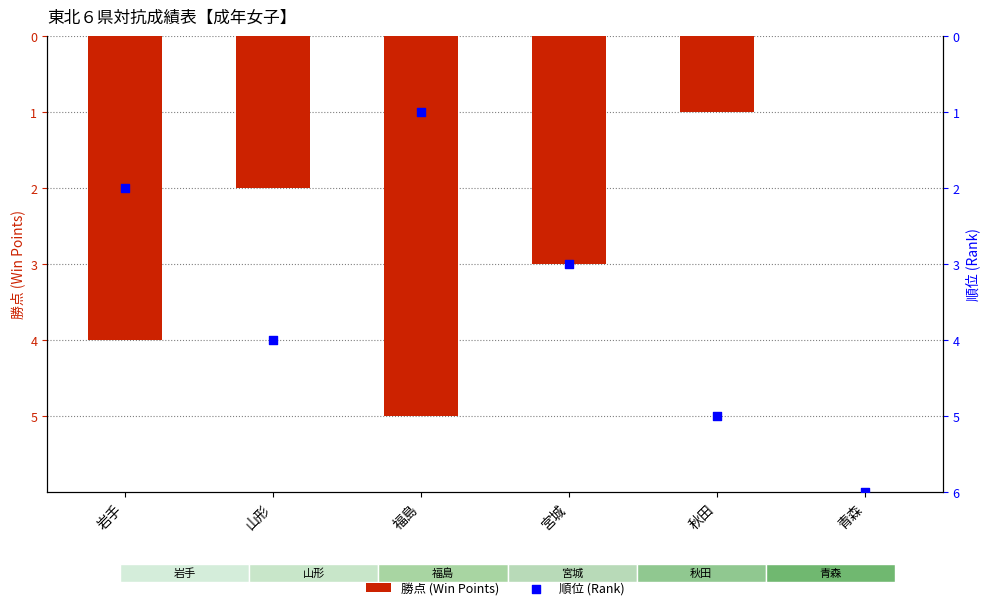

At which category is the sum across all series the highest?

岩手